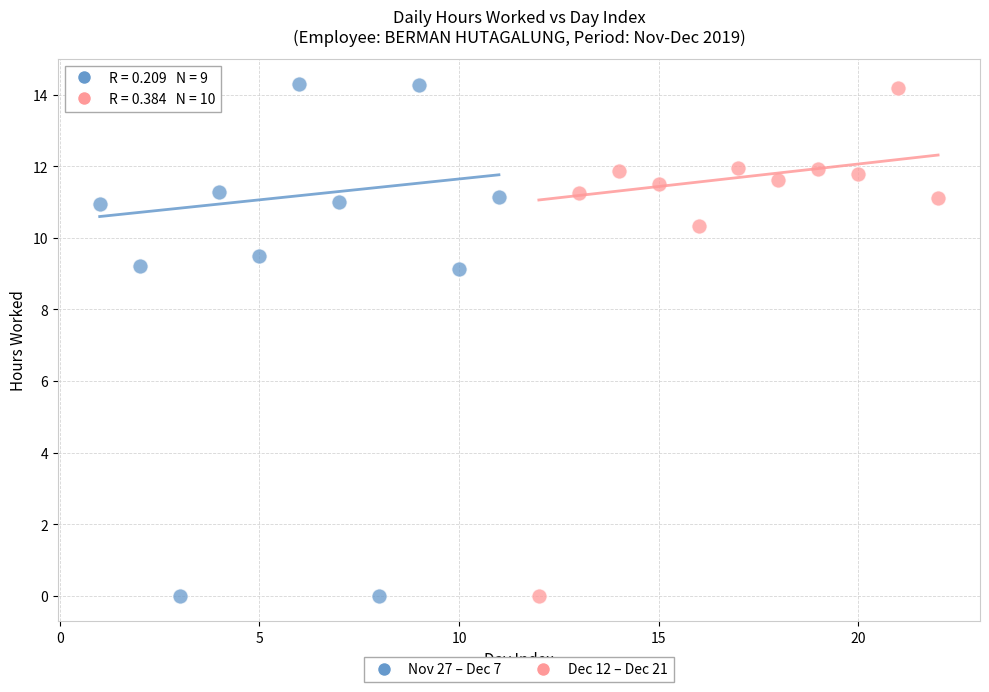

What are all the series names shown in the legend?

Nov 27 – Dec 7, Dec 12 – Dec 21